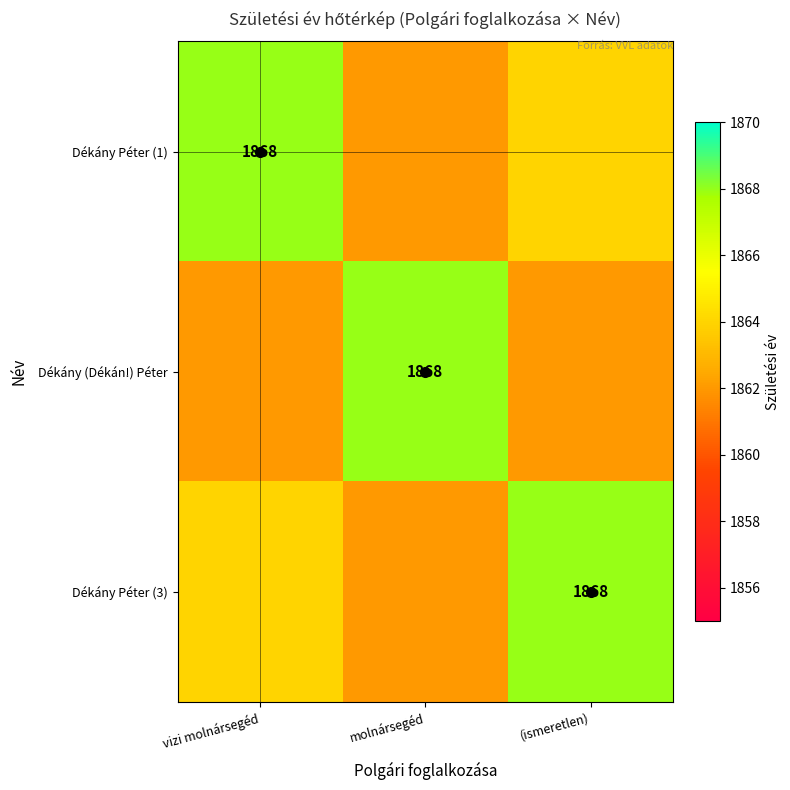

Is it true that Dékány Péter (3) equals 1280 at (ismeretlen)?

False